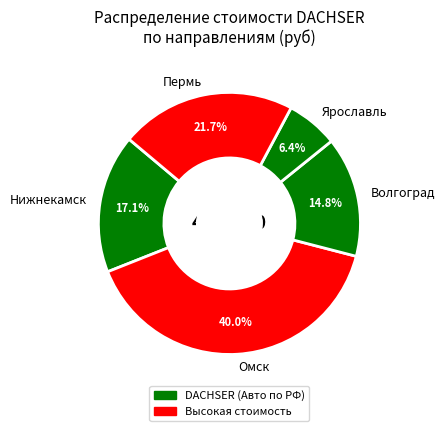

How many segments does this pie chart have?

5